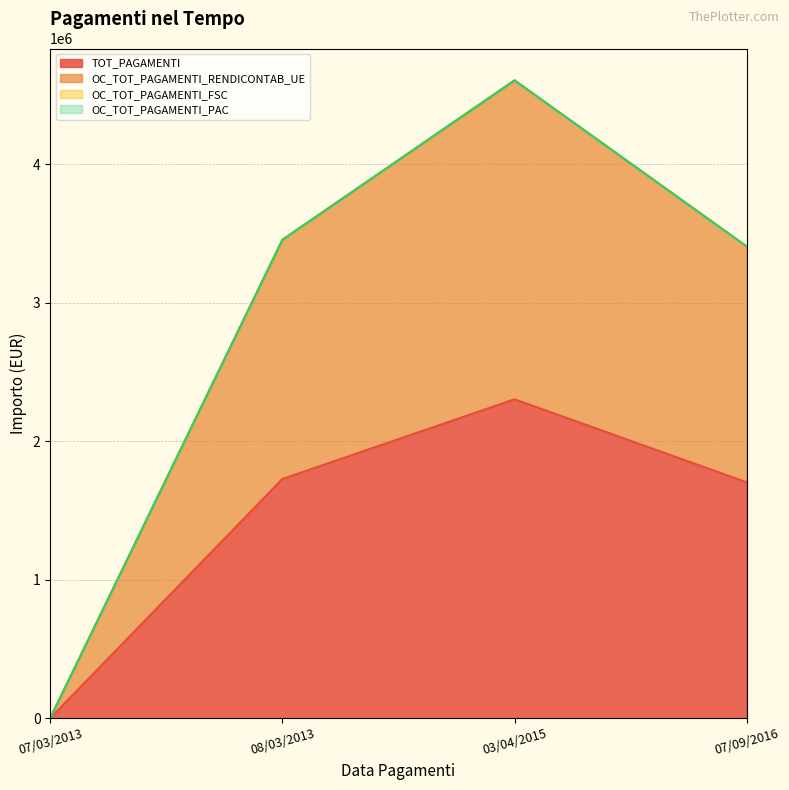

What is the average value of the TOT_PAGAMENTI series?

1433628.7